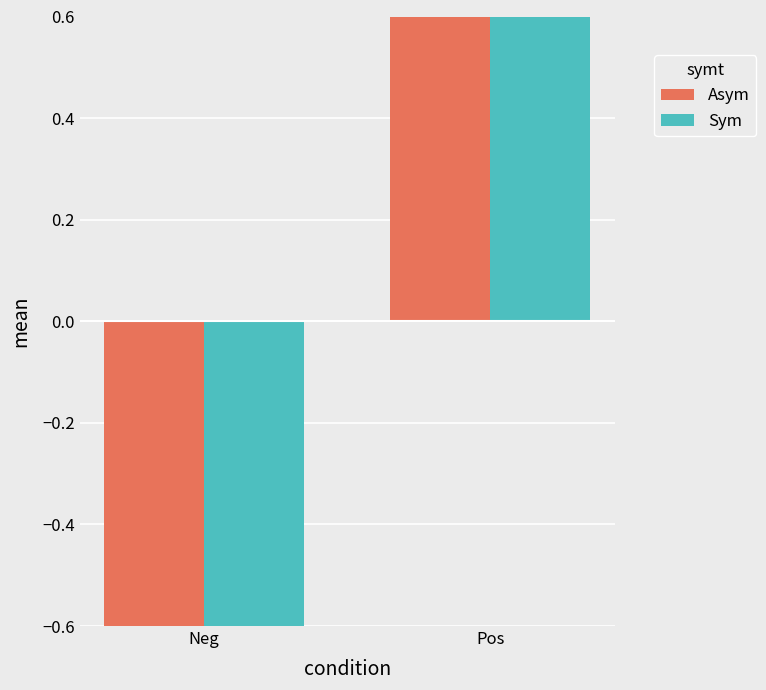

True or false: Asym has a value of 0.9 at Pos.

True